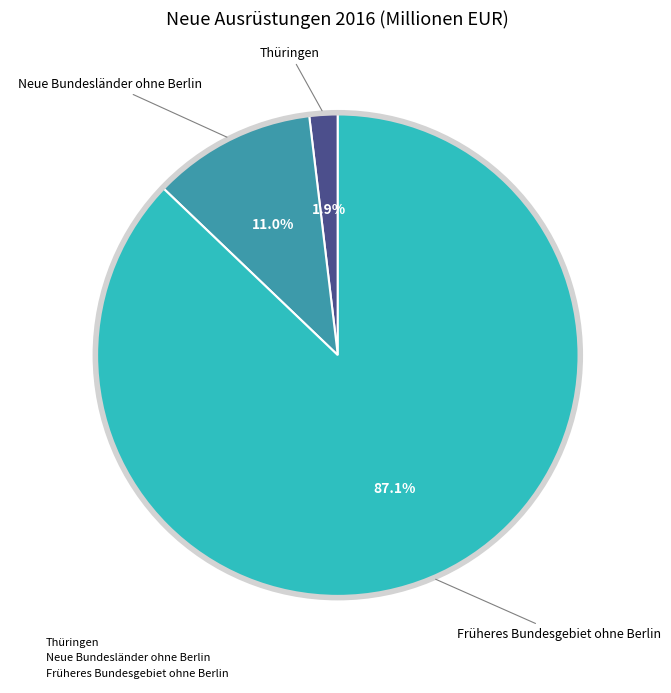

To the nearest percent, what percentage of the pie is Thüringen?

2%